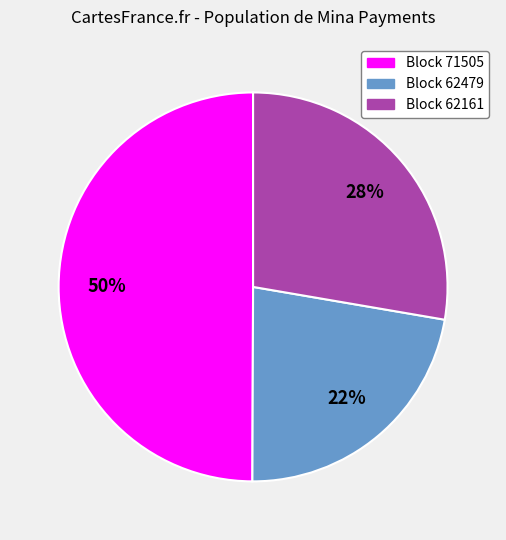

To the nearest percent, what is the difference between the largest and smallest slice percentages?

28%